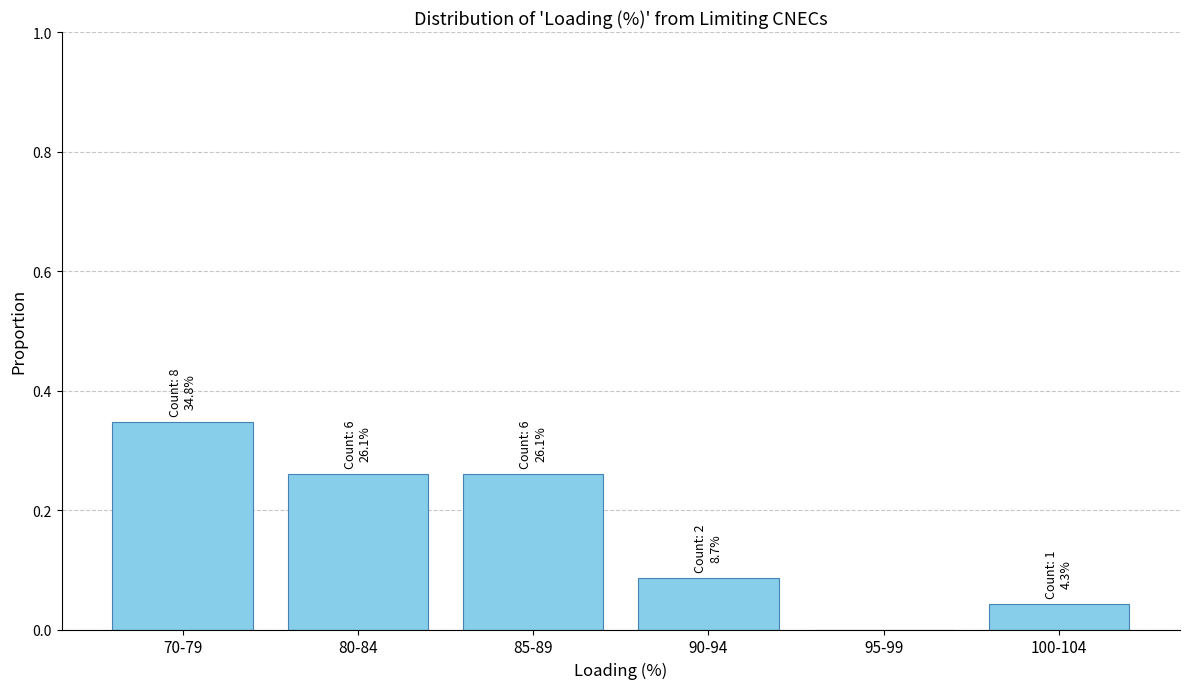

What is the sum of all values?

1.0